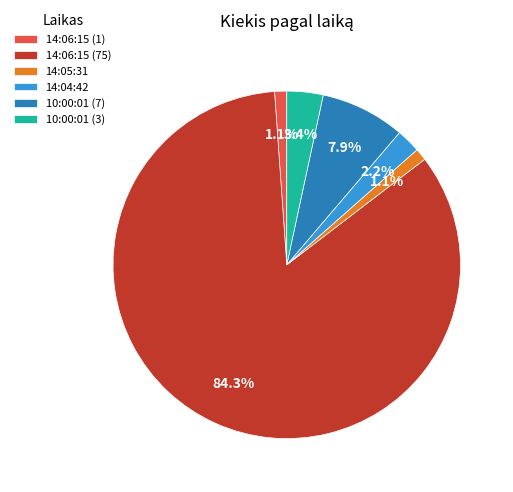

The 10:00:01 (7) slice represents 8% of the pie. True or false?

True